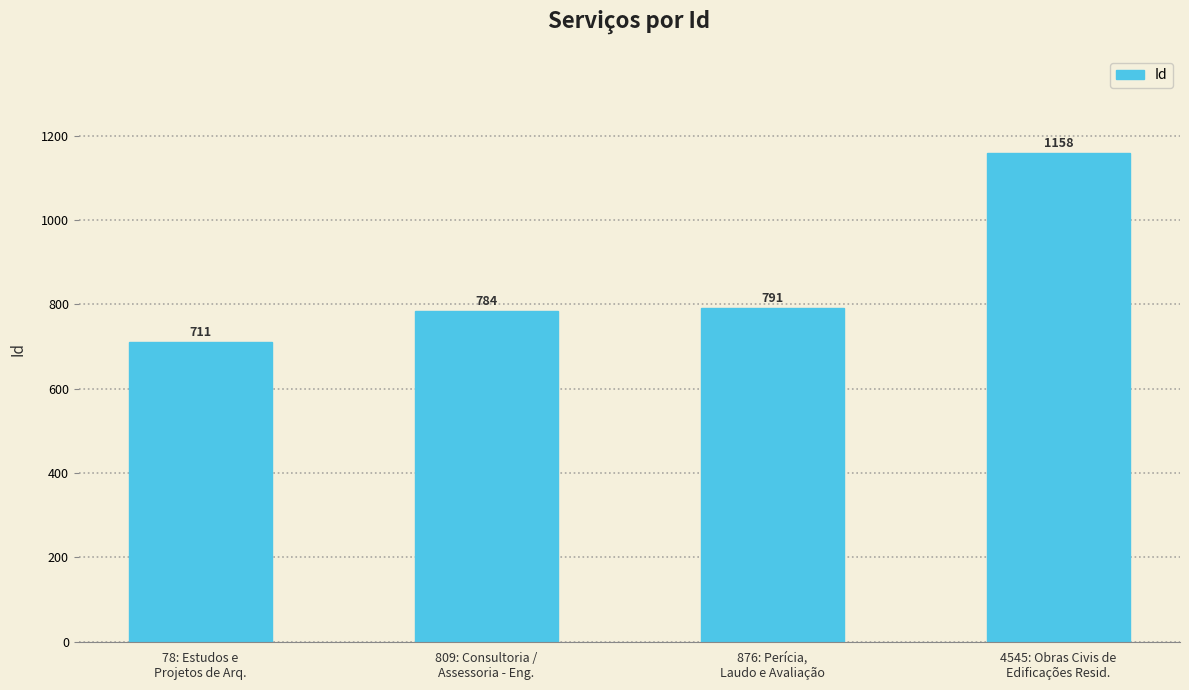

Is it true that the value at 876: Perícia,
Laudo e Avaliação is 1216?

False